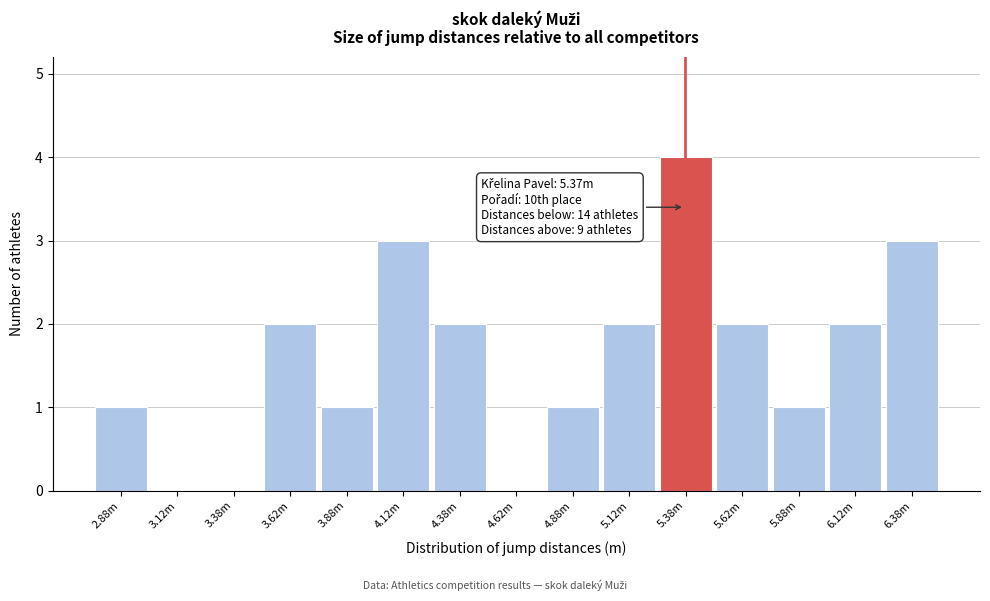

Reading left to right, transcribe all the data shown in this chart.

2.88m=1	3.12m=0	3.38m=0	3.62m=2	3.88m=1	4.12m=3	4.38m=2	4.62m=0	4.88m=1	5.12m=2	5.38m=4	5.62m=2	5.88m=1	6.12m=2	6.38m=3